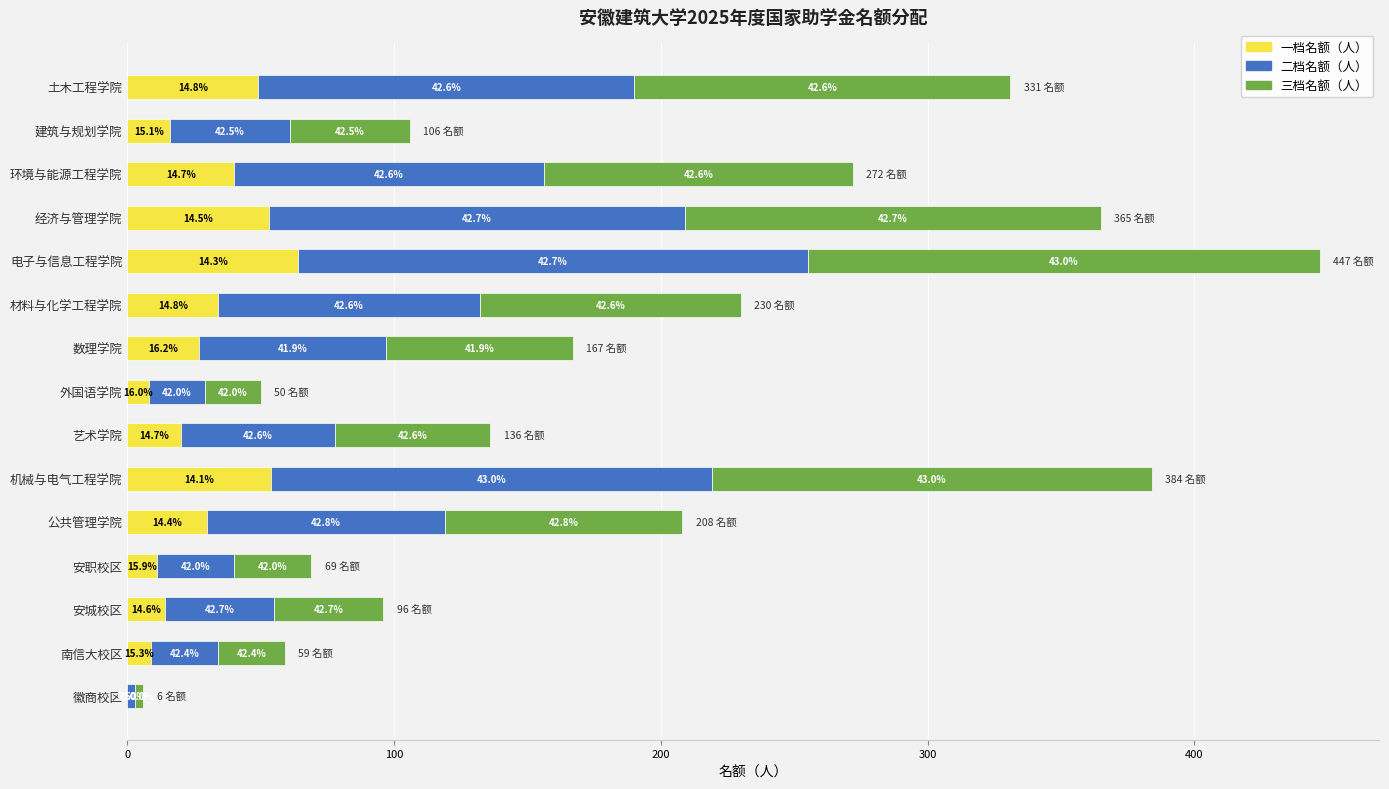

What is the value of the 二档名额（人） bar at the 4th from the left?

156